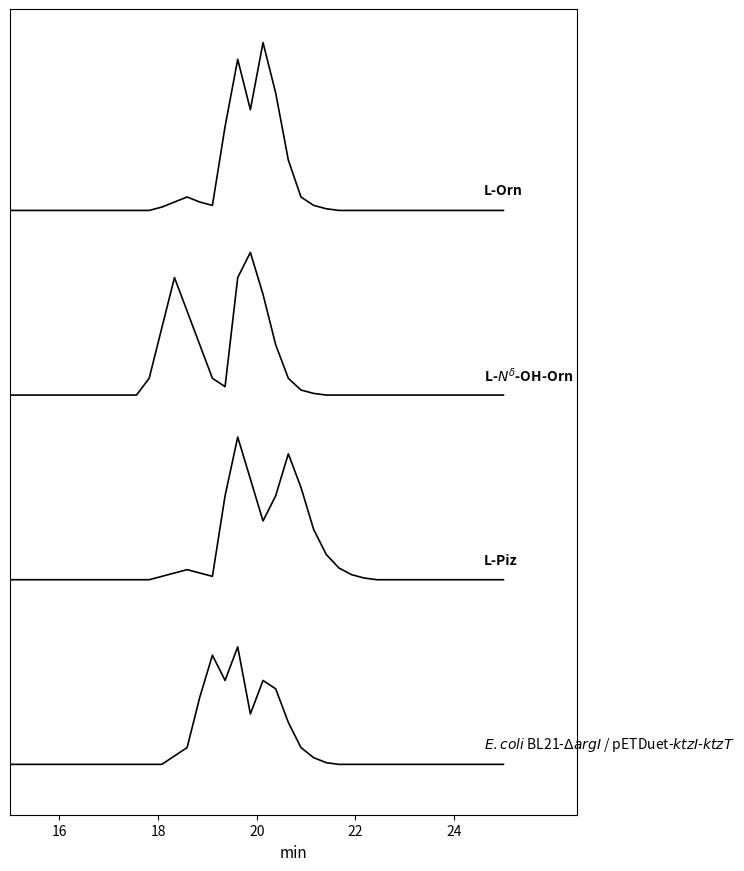

Does the chart display data point markers on the line(s)?

No